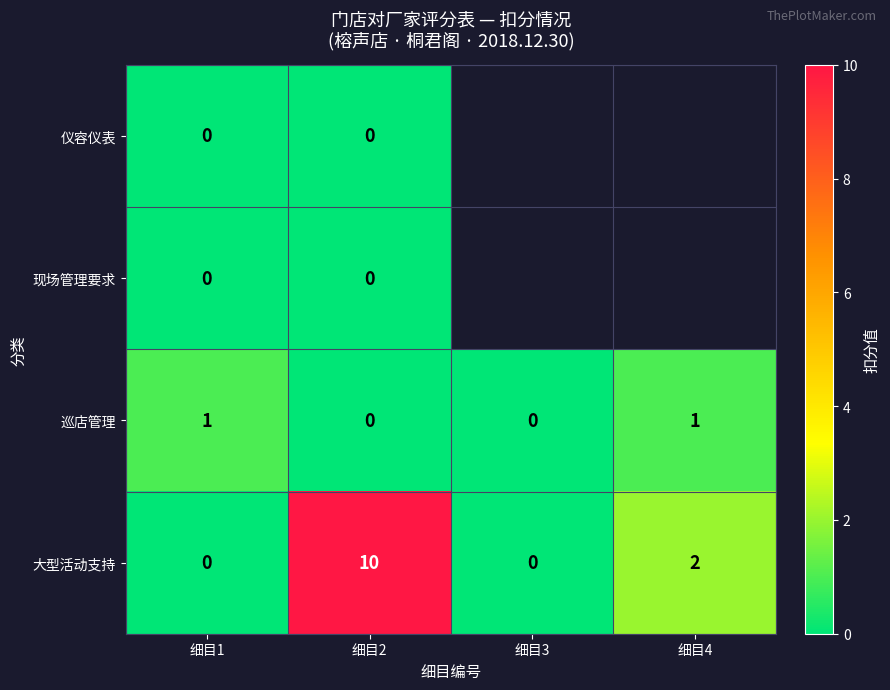

Where is 大型活动支持 nearest to the value 5?

细目4